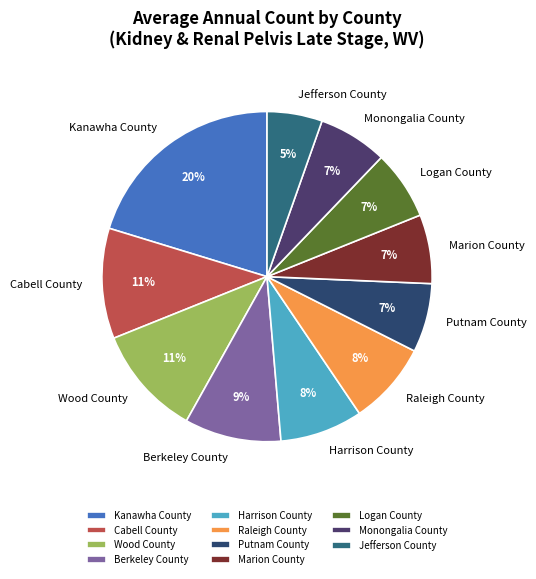

To the nearest percent, what is the difference between the Wood County and Logan County slice percentages?

4%